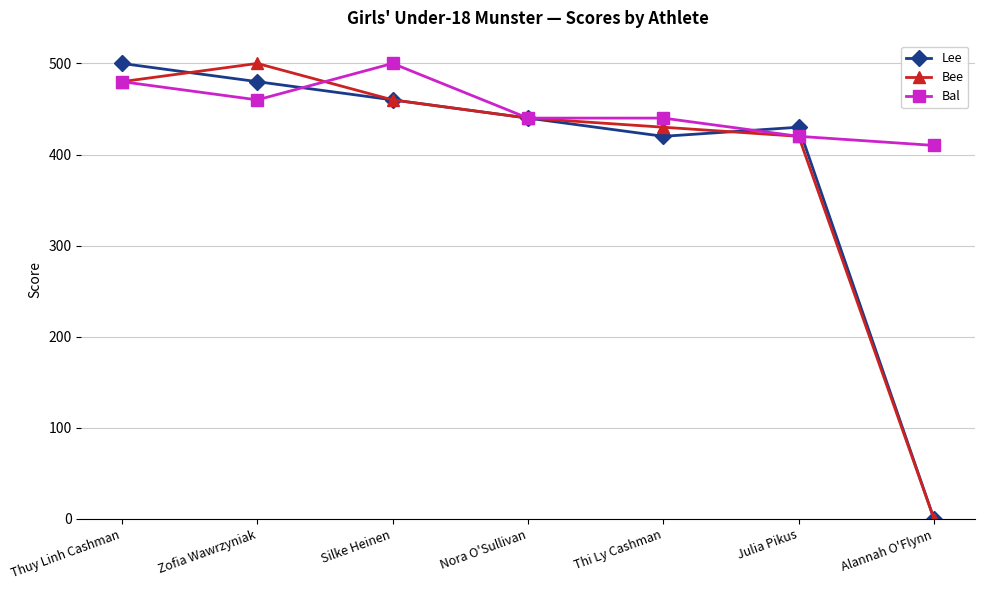

What is the difference between the Bal values at Zofia Wawrzyniak and Silke Heinen?

40